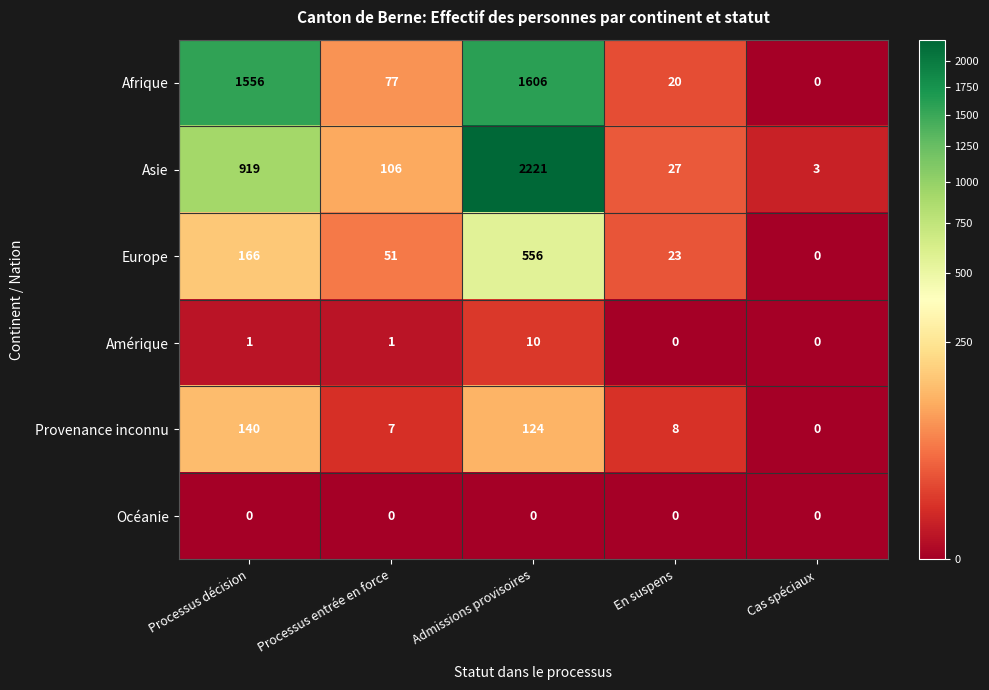

List the series in order of their peak value, lowest first.

Océanie, Amérique, Provenance inconnu, Europe, Afrique, Asie